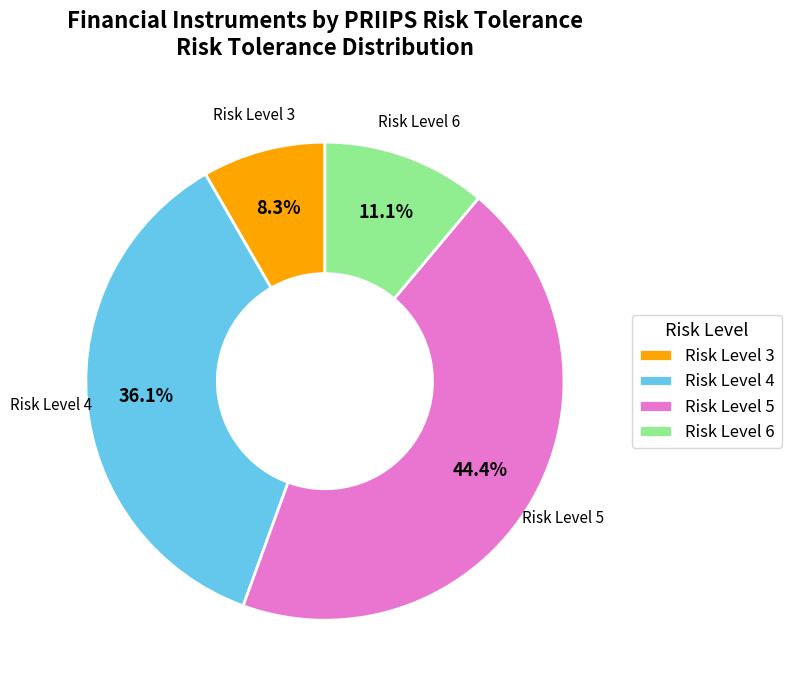

To the nearest percent, what is the difference between the largest and smallest slice percentages?

36%